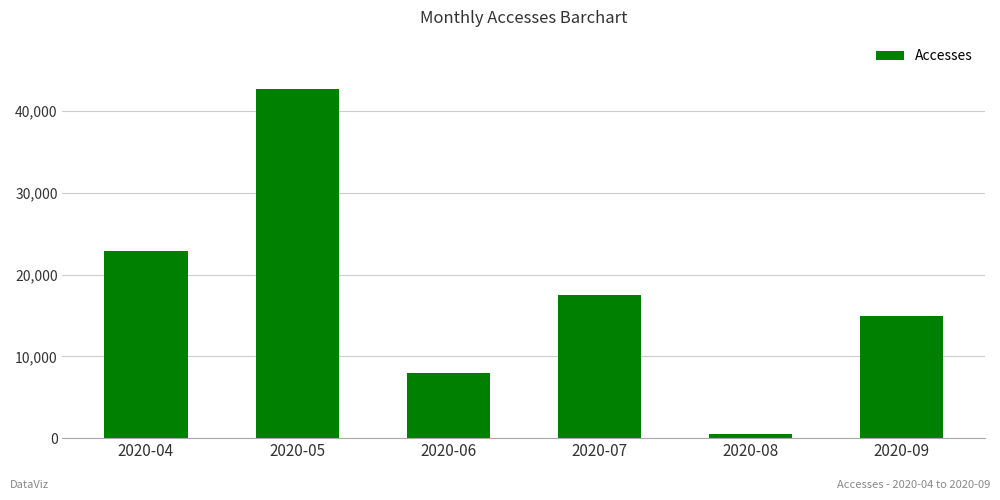

Where does the data first go above 17572?

2020-04